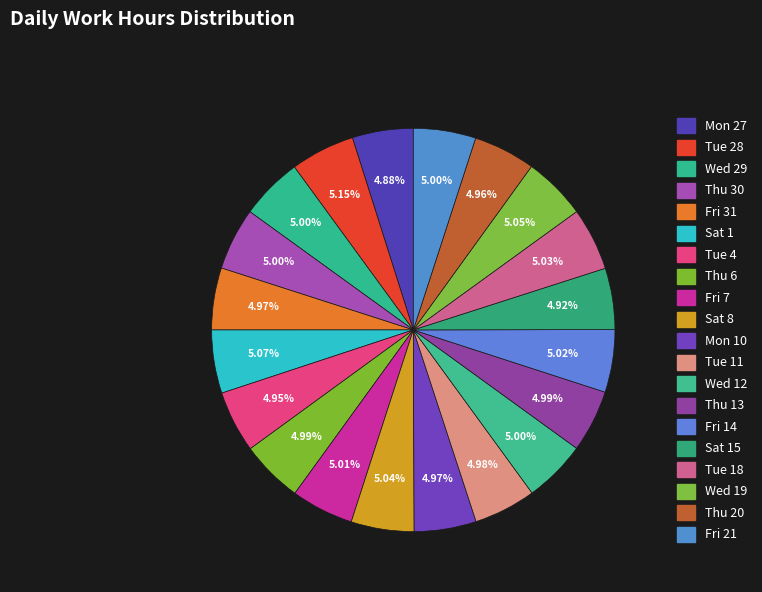

Which category has the smallest portion of the pie?

Mon 27